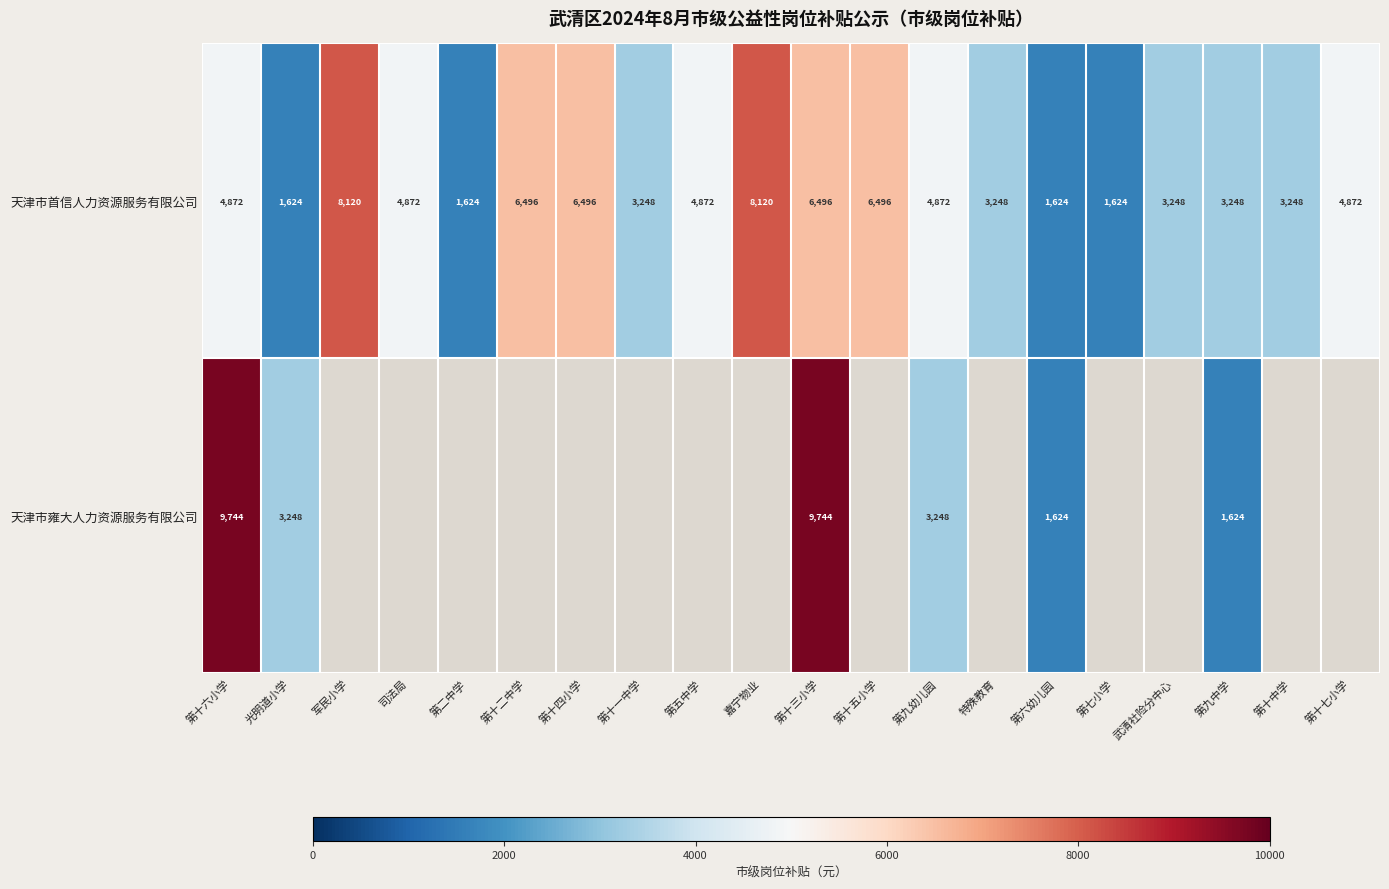

Between 第十中学 and 第十三小学, which is larger?

第十三小学